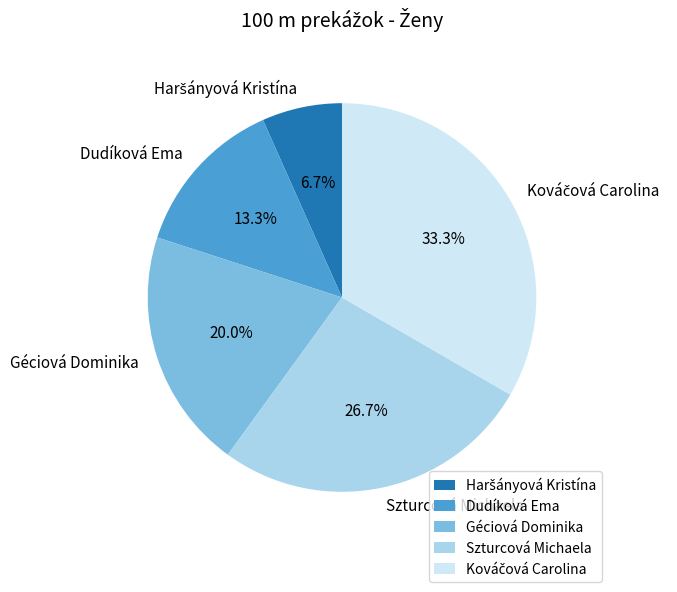

Between Szturcová Michaela and Dudíková Ema, which is larger?

Szturcová Michaela